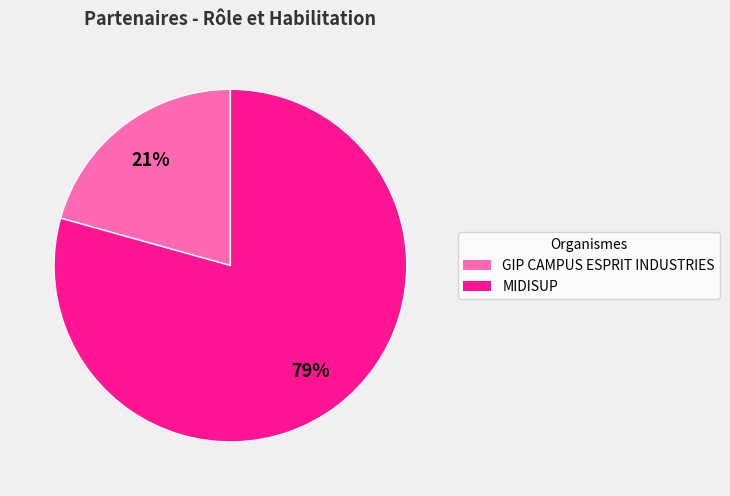

To the nearest percent, what portion does GIP CAMPUS ESPRIT INDUSTRIES represent?

21%